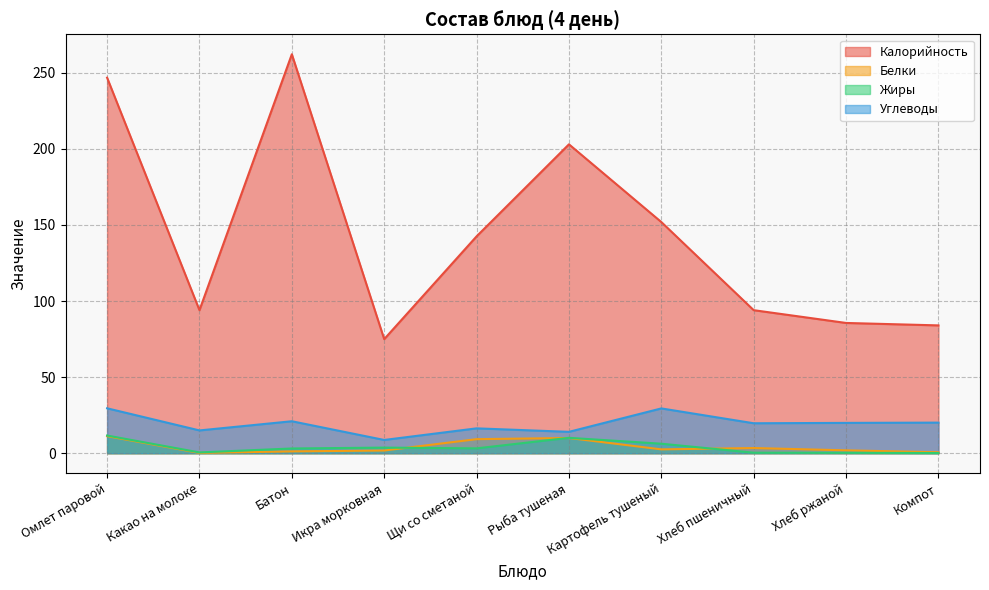

Reading right to left, transcribe all the data shown in this chart.

Калорийность: 84.0	85.6	94.0	151.9	203.0	142.5	75.0	262.2	94.0	246.8
Белки: 0.6	1.9	3.4	2.5	10.0	9.2	1.8	1.2	0.2	11.2
Жиры: 0.1	0.3	0.3	6.2	10.1	3.2	3.7	3.1	0.5	11.6
Углеводы: 20.1	19.9	19.7	29.4	14.0	16.3	8.7	21.0	15.0	29.5